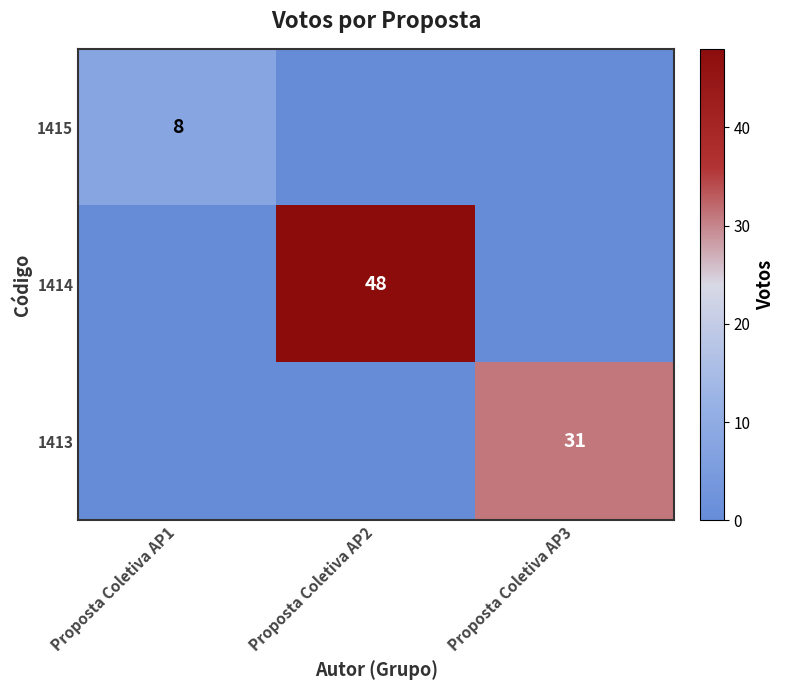

The 1415 series shows 8 at Proposta Coletiva AP1. True or false?

True